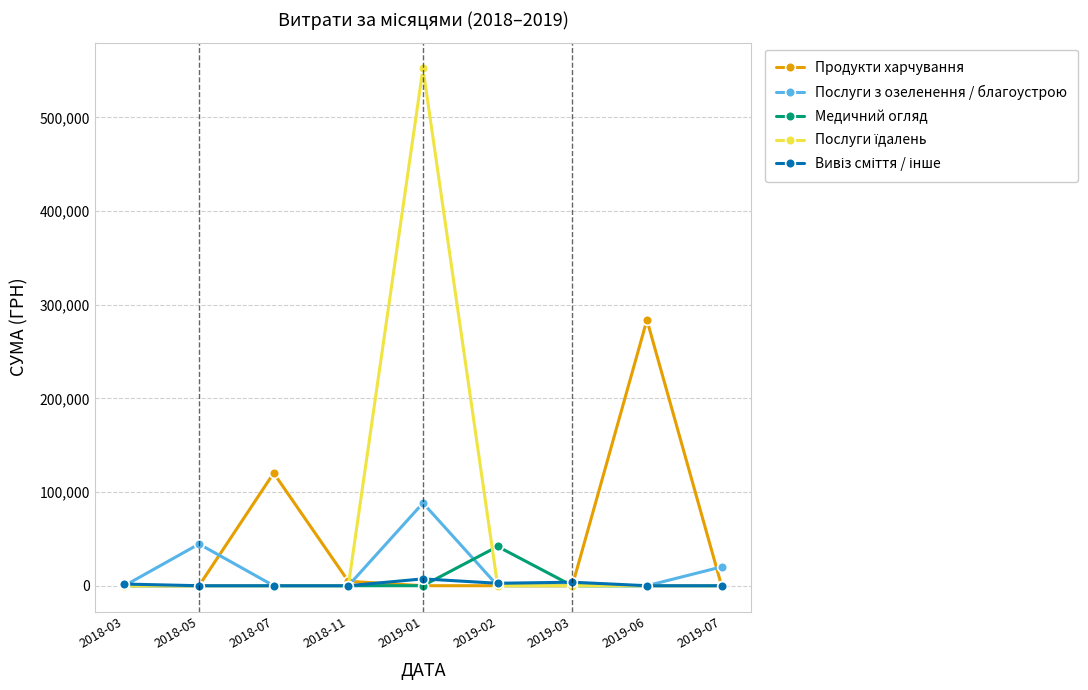

True or false: Послуги з озеленення / благоустрою has more than 0 interior local peaks.

True